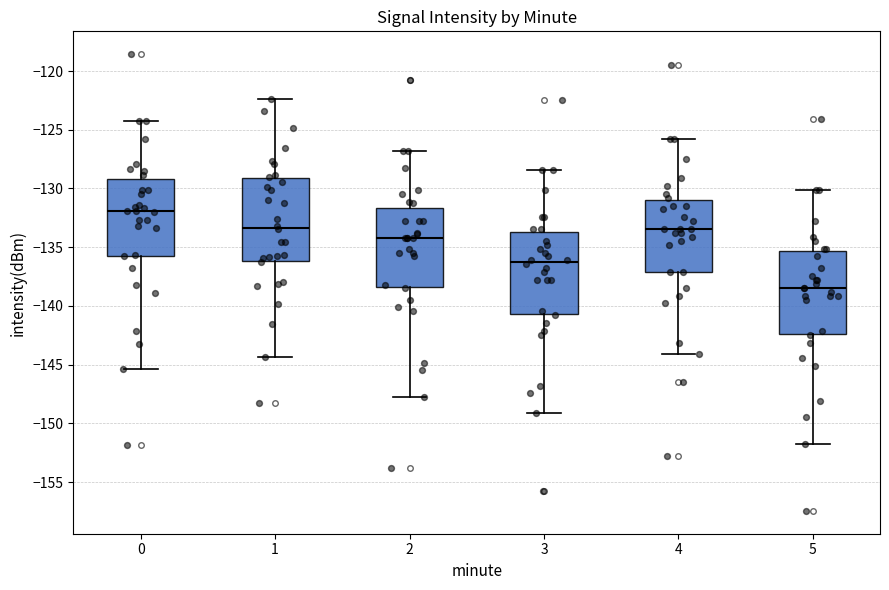

Reading left to right, read every box against the y-axis: the position of its median line, the range the box covers, and the ends of its whiskers. The values are not printed on the chart, so give them approximately, as read against the axis.

0: median -132.0, box -135.5 to -129.0, whiskers -145.5 to -124.0
1: median -133.5, box -136.0 to -129.0, whiskers -144.5 to -122.5
2: median -134.0, box -138.5 to -131.5, whiskers -148.0 to -127.0
3: median -136.5, box -140.5 to -133.5, whiskers -149.0 to -128.5
4: median -133.5, box -137.0 to -131.0, whiskers -144.0 to -126.0
5: median -138.5, box -142.5 to -135.5, whiskers -152.0 to -130.0